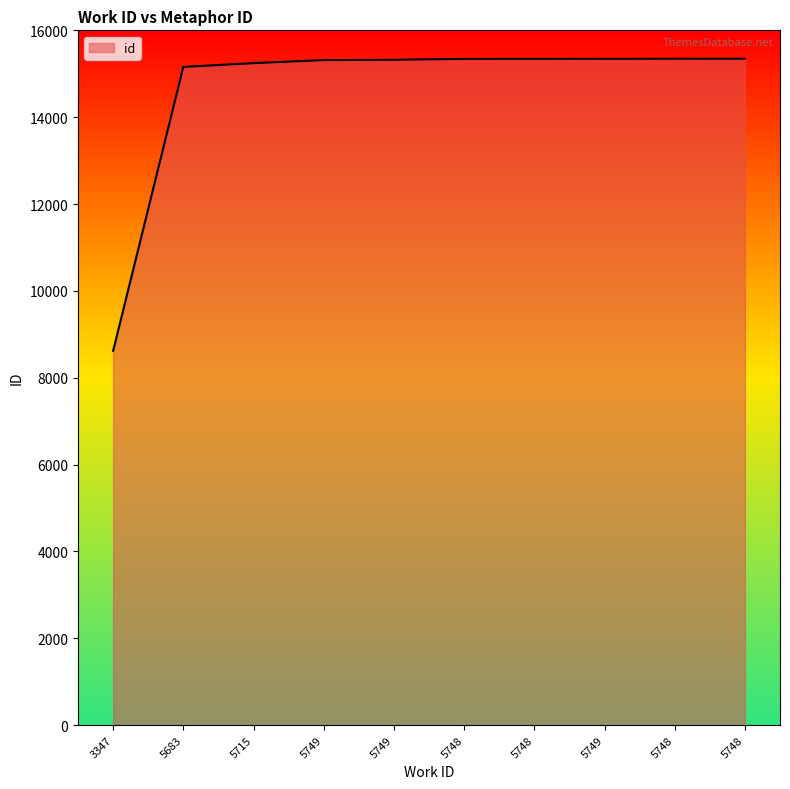

Reading left to right, list all the values displayed in this chart.

3347=8620	5683=15158	5715=15244	5749=15315	5749=15322	5748=15343	5748=15344	5749=15345	5748=15346	5748=15347